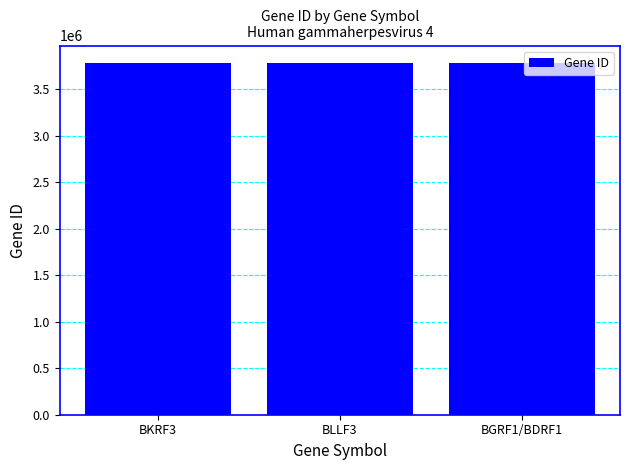

What is the change in value from BLLF3 to BGRF1/BDRF1?

+52